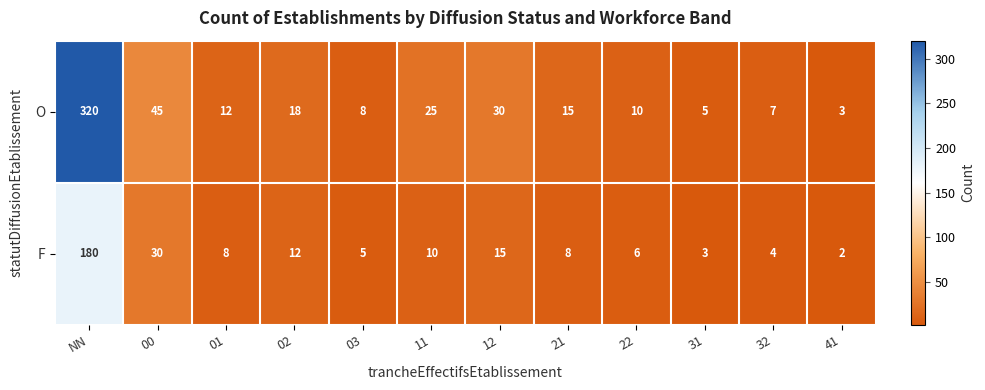

What is the difference between the maximum and second lowest values in the F series?

177